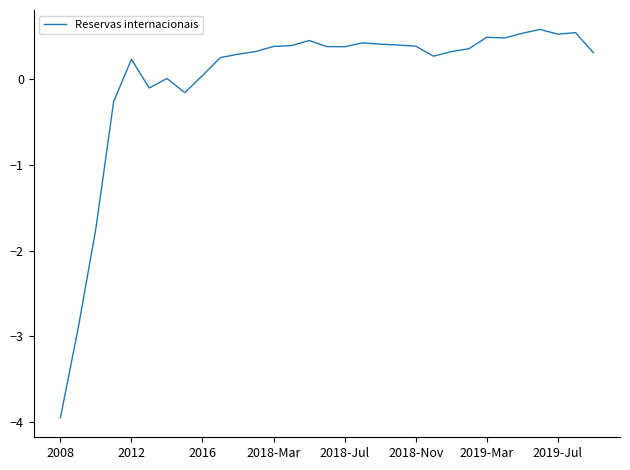

What is the difference between the maximum and minimum values?

4.5